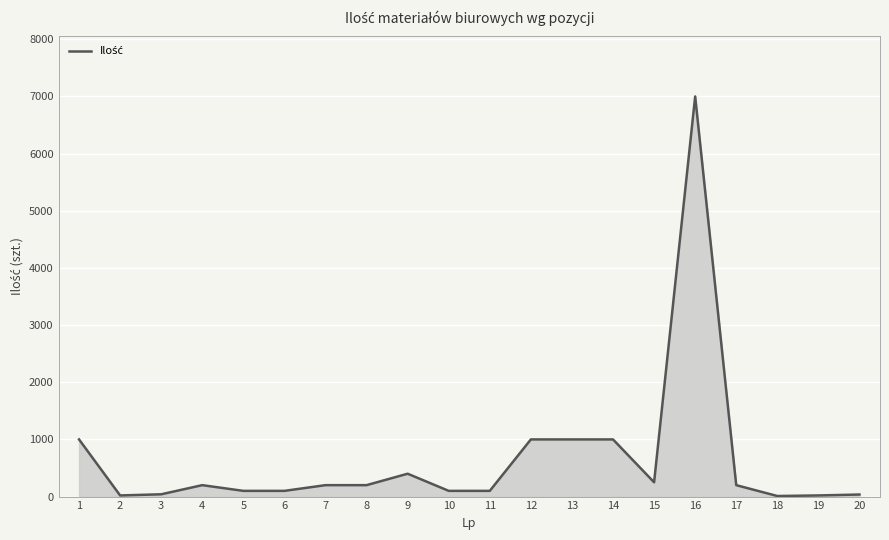

What is the sum of the values at 9 and 10?

500